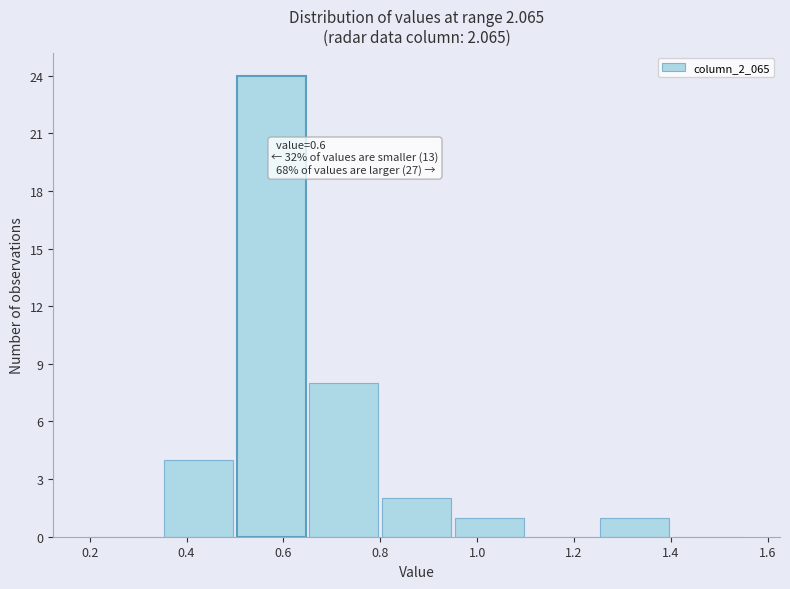

Which range on the x-axis has the tallest bar?

0.50 to 0.65